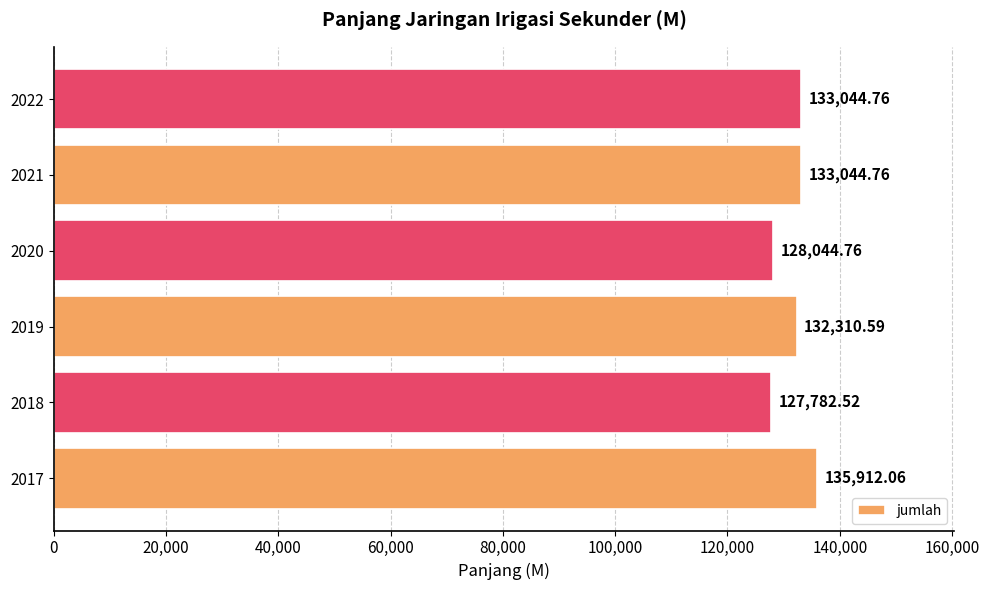

Between 2019 and 2022, which is larger?

2022